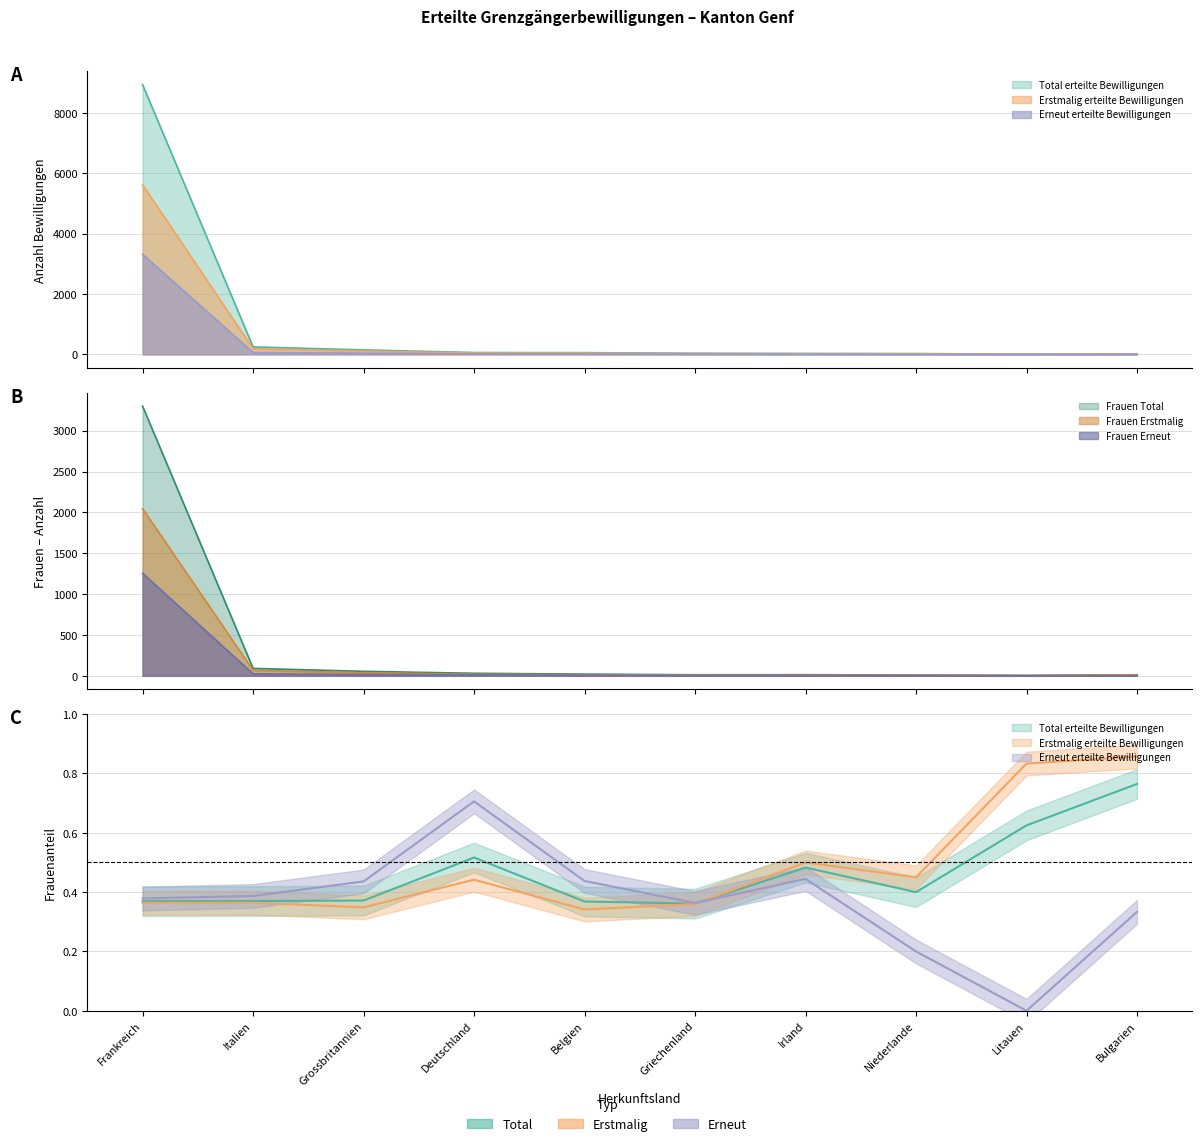

What is the difference between the second highest and minimum values in the Frauen Erneut series?

24